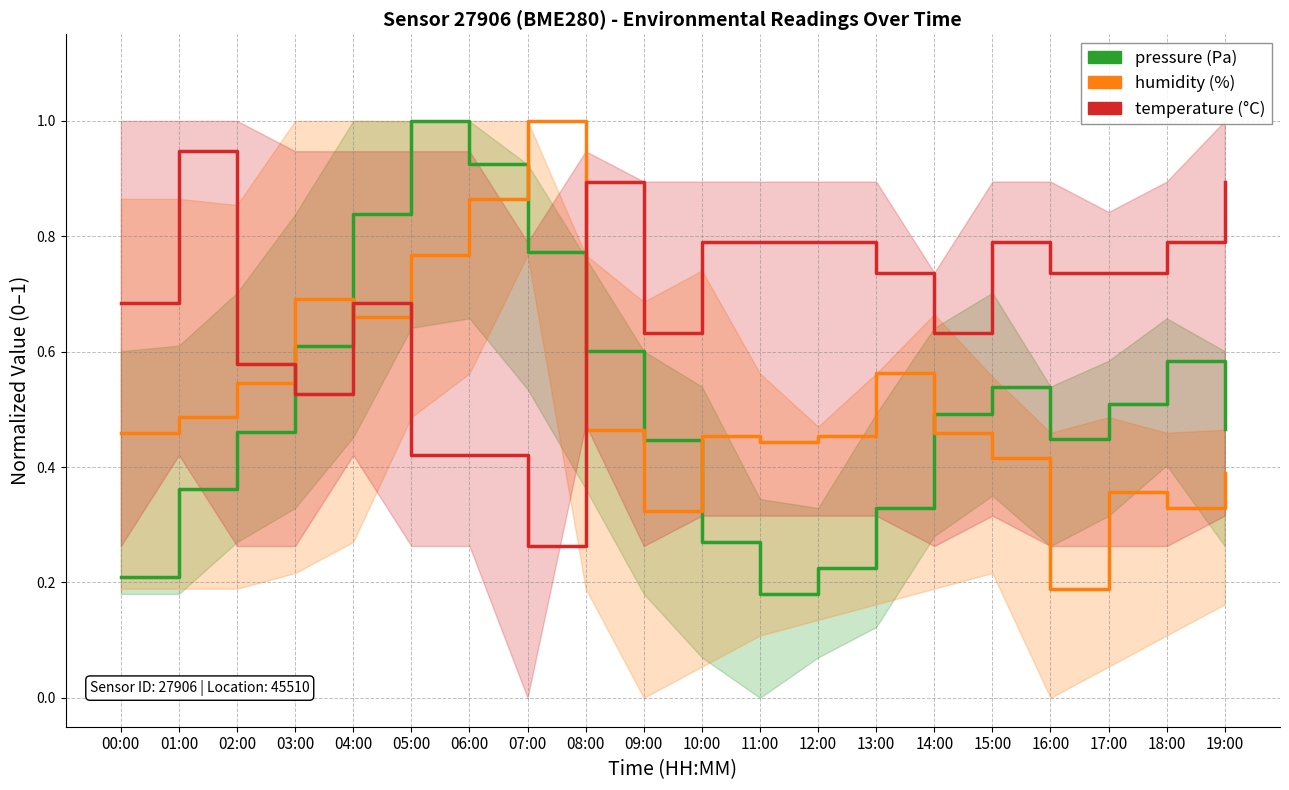

At which category is the sum across all series the highest?

06:00